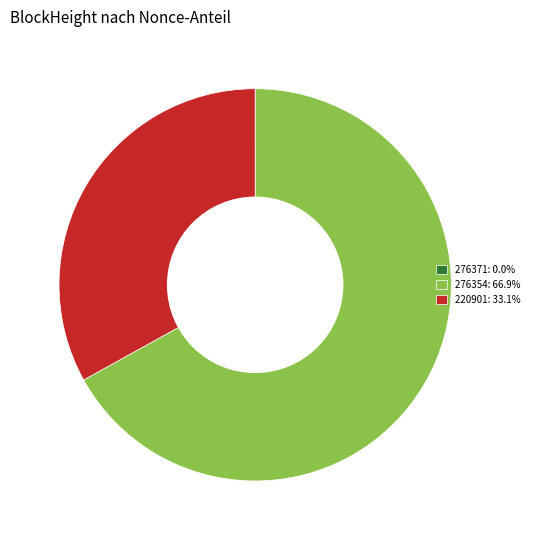

Is there a majority slice in this chart?

Yes